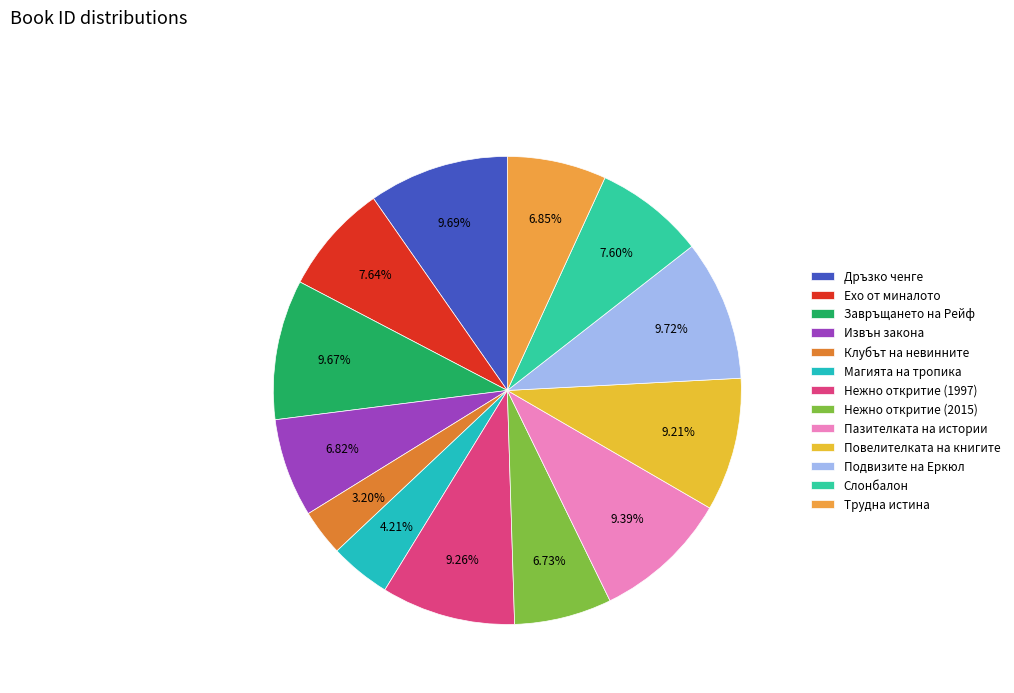

Count the number of slices in the pie.

13